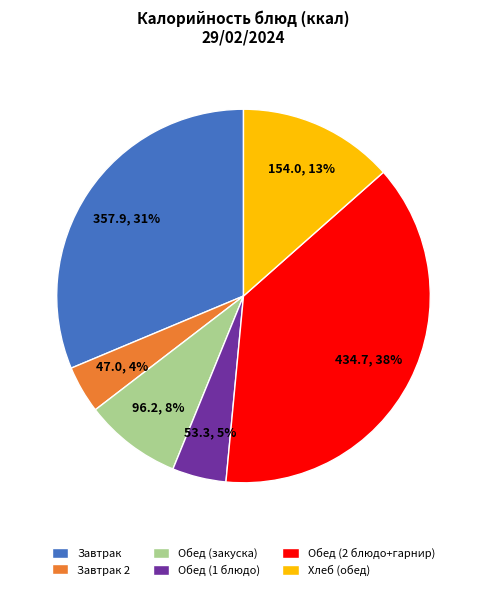

Between Завтрак 2 and Обед (1 блюдо), which is larger?

Обед (1 блюдо)